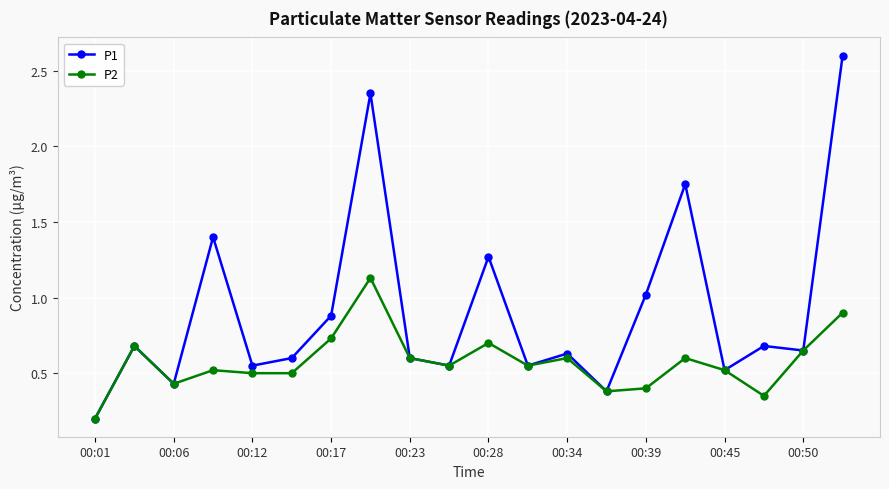

What is the maximum value for P1?

2.6